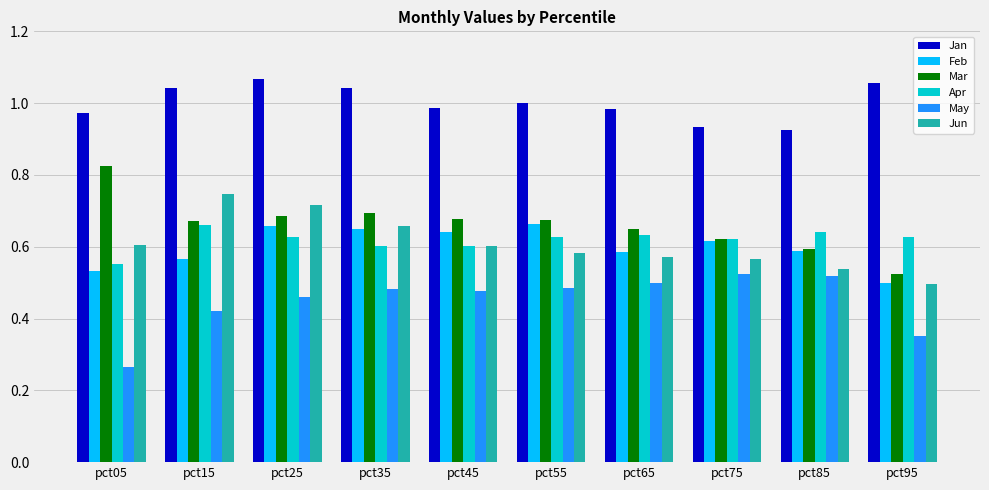

At how many categories does at least one series exceed 0?

10